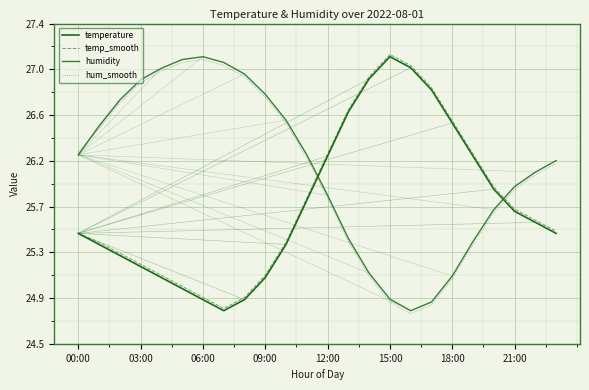

Does the chart display data point markers on the line(s)?

No